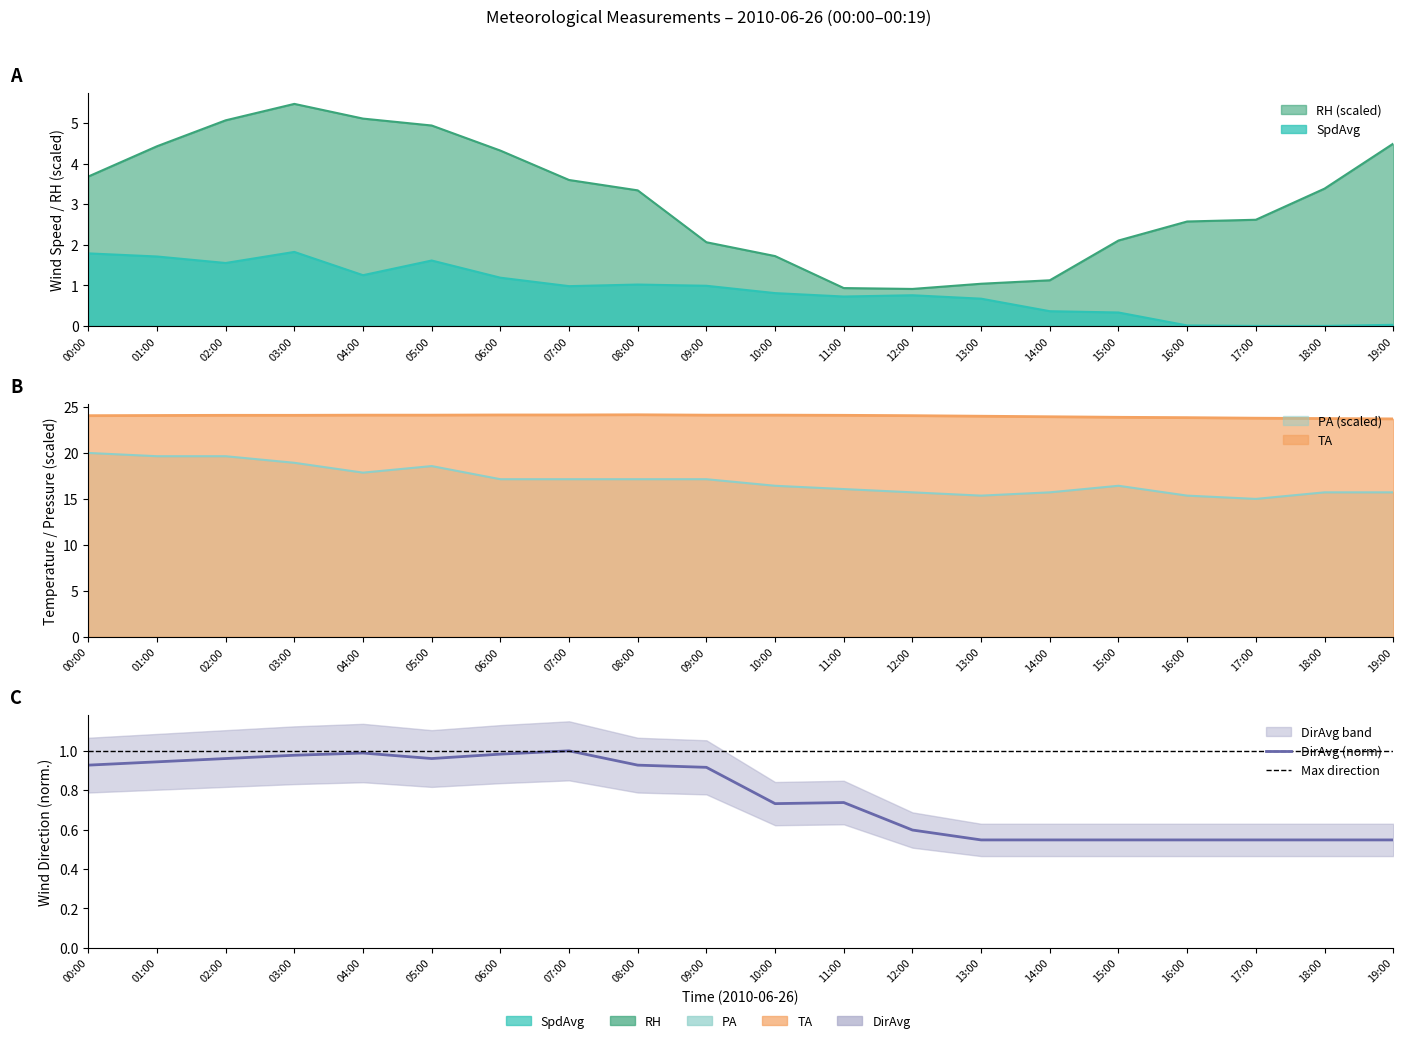

Reading right to left, what are all the values shown in this chart?

SpdAvg: 0.0	0.0	0.0	0.0	0.3	0.4	0.7	0.8	0.7	0.8	1.0	1.0	1.0	1.2	1.6	1.2	1.8	1.6	1.7	1.8
RH: 4.5	3.4	2.6	2.6	2.1	1.1	1.0	0.9	0.9	1.7	2.1	3.3	3.6	4.3	4.9	5.1	5.5	5.1	4.4	3.7
PA: 15.7	15.7	15.0	15.4	16.4	15.7	15.4	15.7	16.1	16.4	17.1	17.1	17.1	17.1	18.6	17.9	18.9	19.6	19.6	20.0
TA: 23.7	23.7	23.8	23.8	23.9	23.9	24.0	24.1	24.1	24.1	24.1	24.1	24.1	24.1	24.1	24.1	24.1	24.1	24.1	24.1
DirAvg: 0.5	0.5	0.5	0.5	0.5	0.5	0.5	0.6	0.7	0.7	0.9	0.9	1.0	1.0	1.0	1.0	1.0	1.0	0.9	0.9